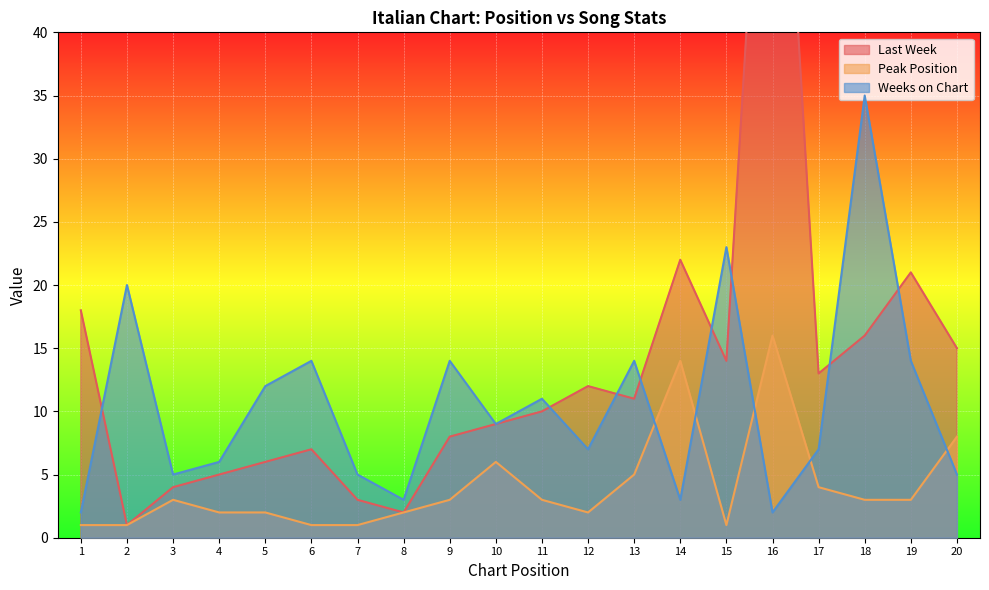

What is the difference between the maximum and minimum values in the Weeks on Chart series?

33